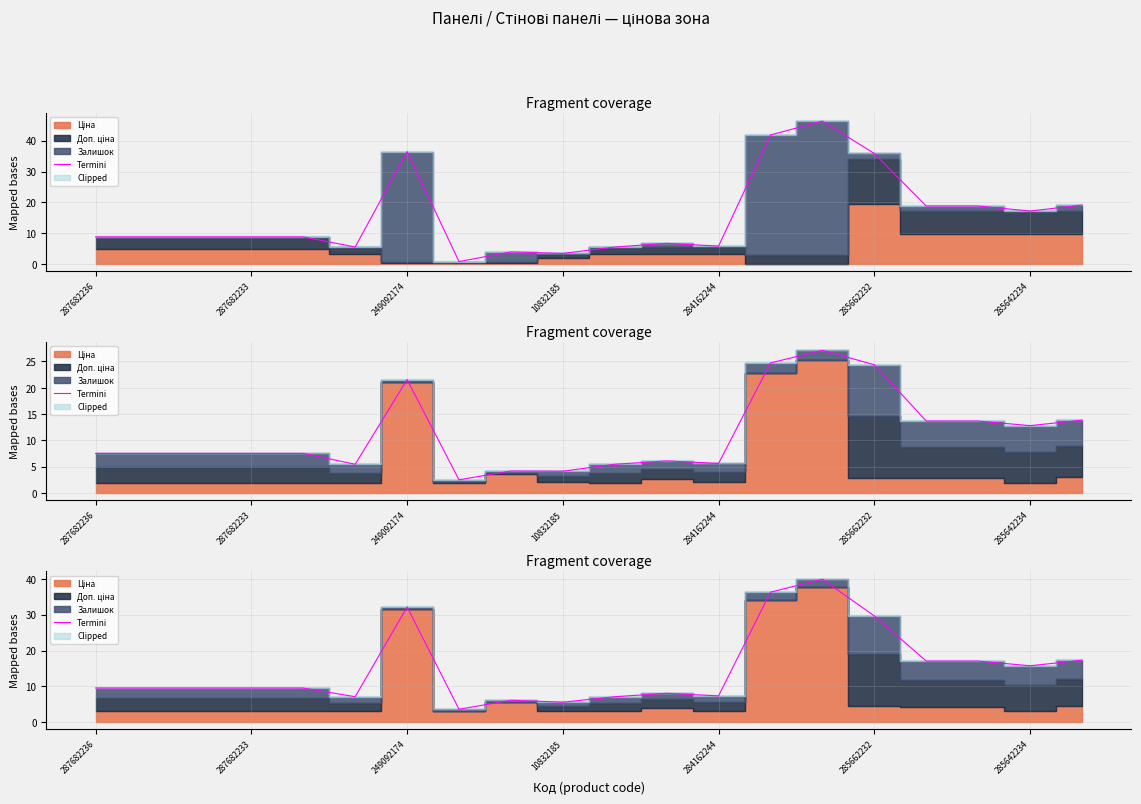

At which label does the data first exceed 9?

287682236